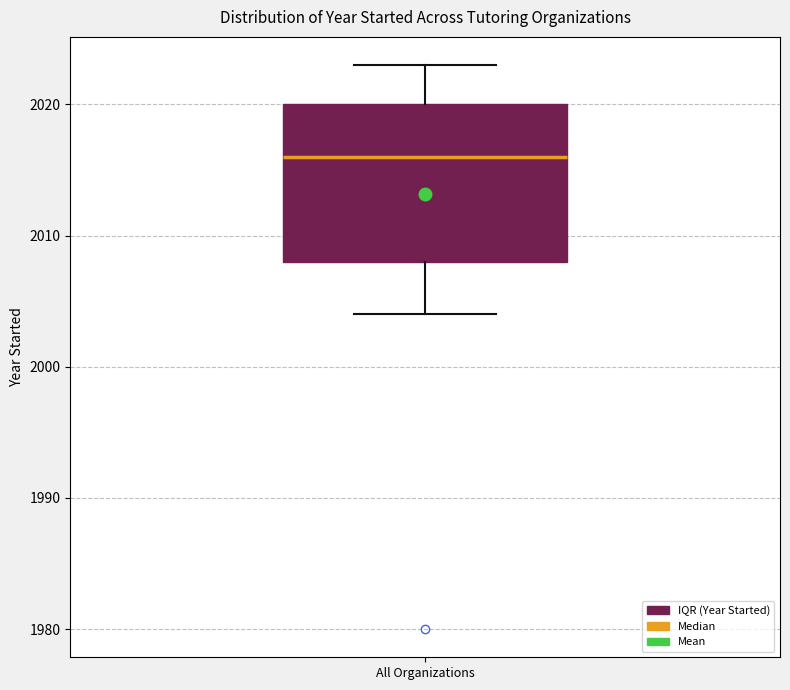

Read this box plot against the y-axis: the position of the median line, the range covered by the box, and the ends of both whiskers. The values are not printed on the chart, so give them approximately, as read against the axis.

median 2016, box 2008 to 2020, whiskers 2004 to 2023